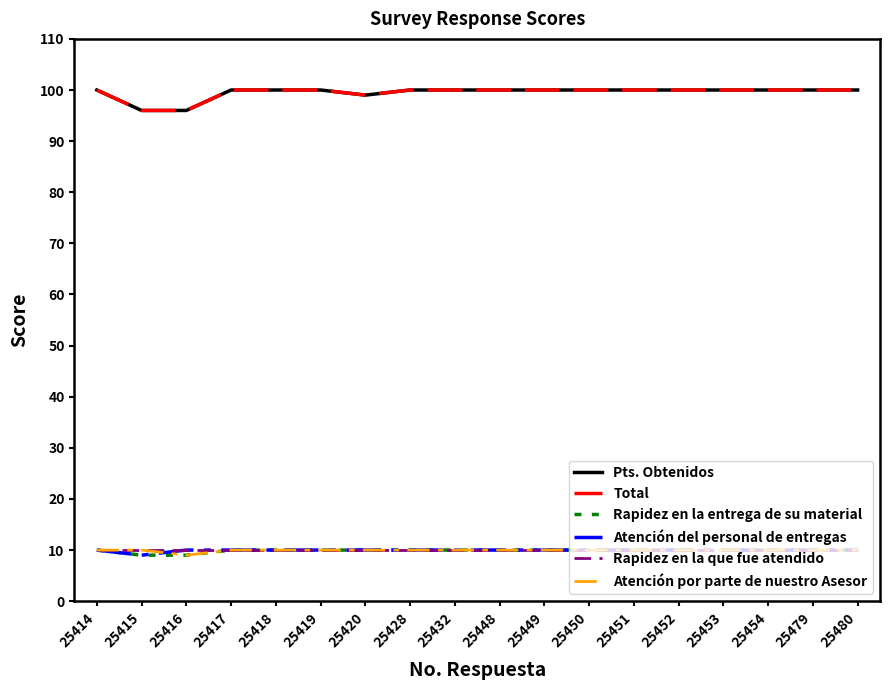

Is this an area chart (filled region under the line)?

No